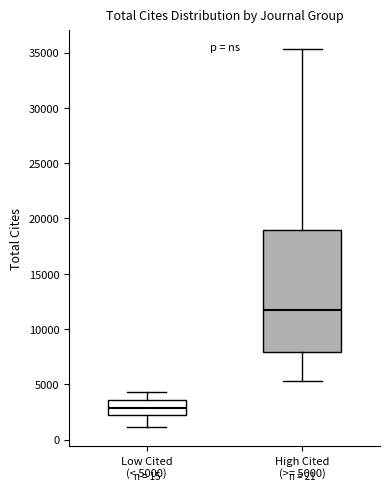

Where does the lower whisker of the box for Low Cited (< 5000) end on the y-axis? The values are not printed on the chart, so give them approximately, as read against the axis.

1000